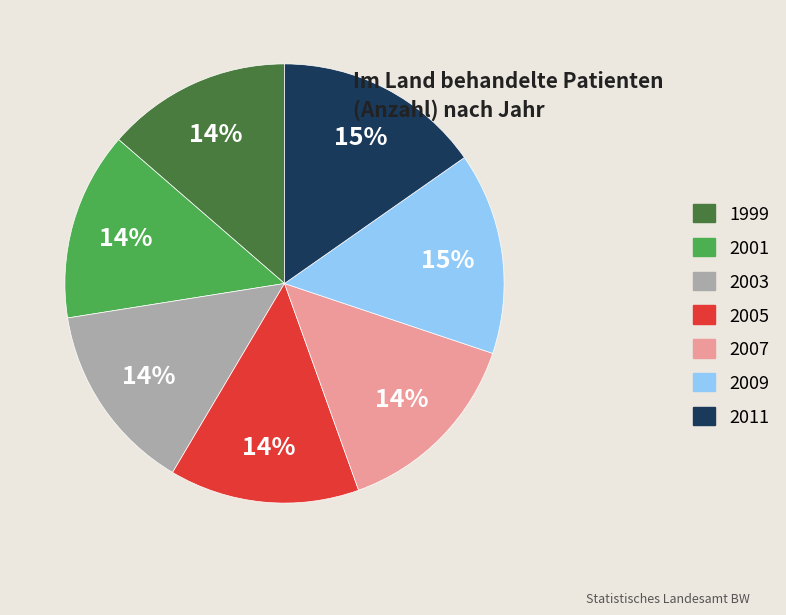

Is there a majority slice in this chart?

No